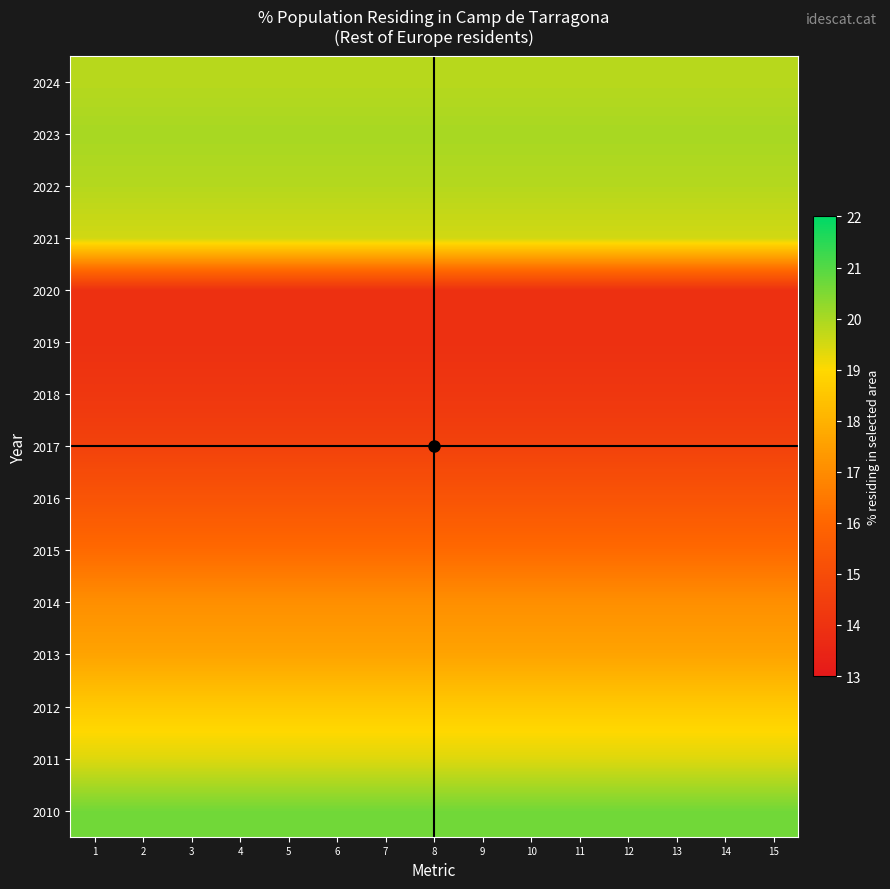

How many categories are shown in the chart?

15